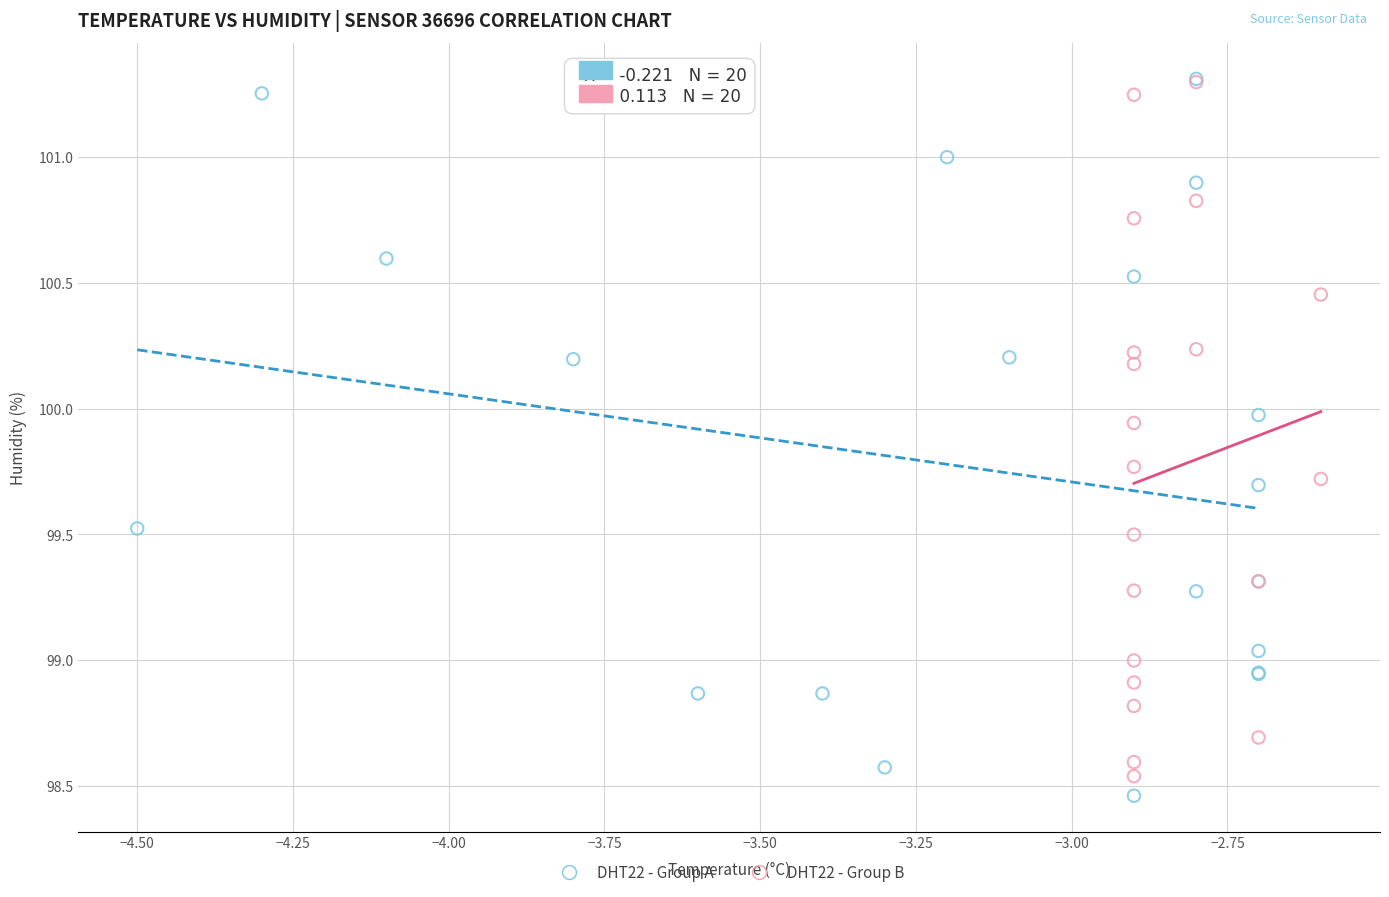

Which series reaches the minimum Y coordinate?

DHT22 - Group A